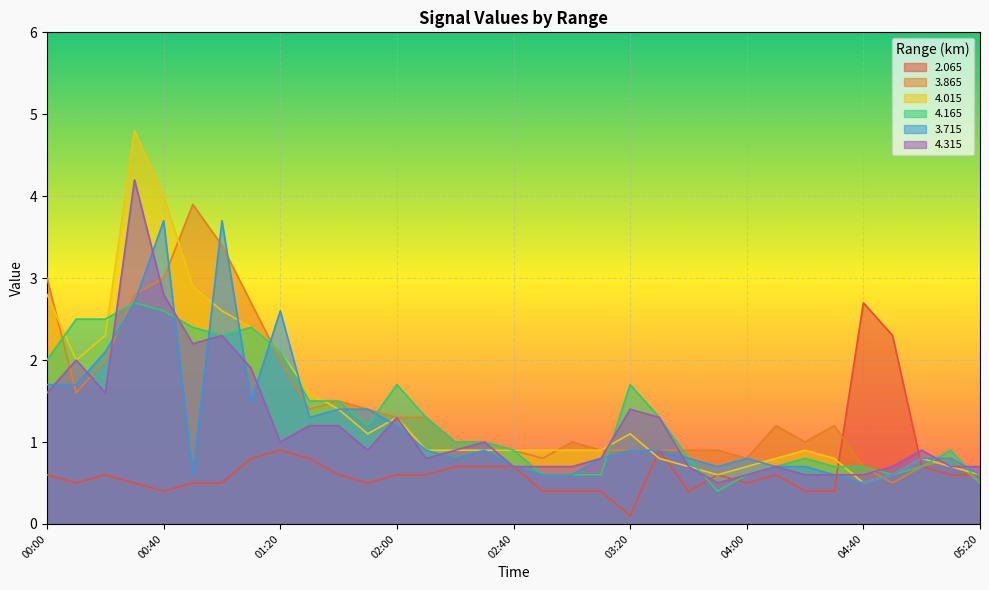

Between which two adjacent categories do 3.715 and 4.315 first intersect?

00:00 and 00:10